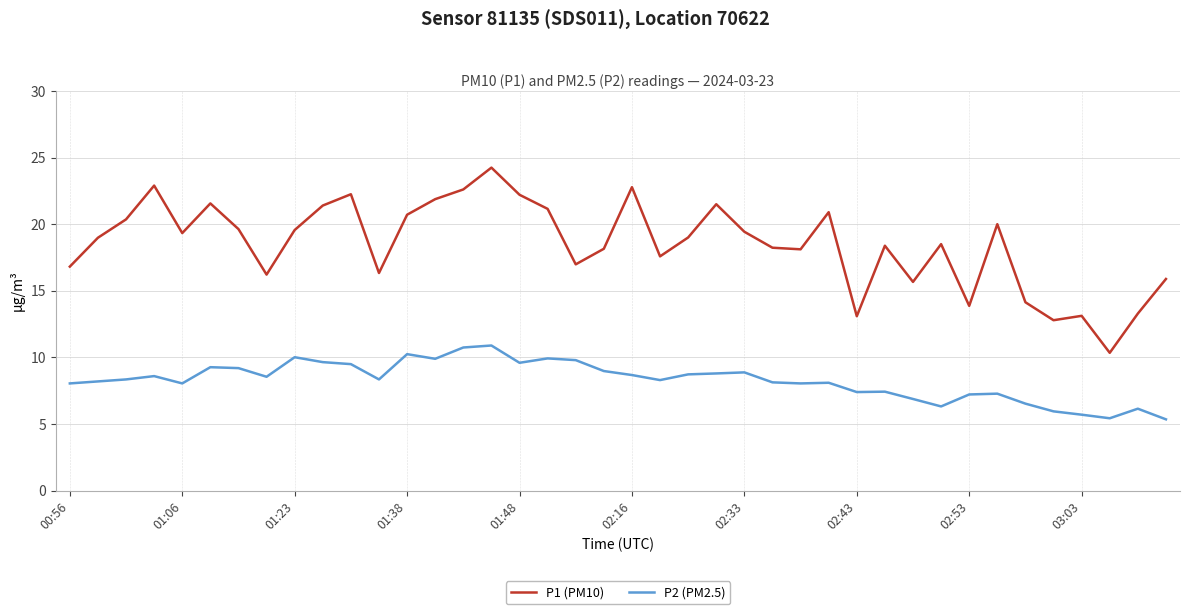

What is the greatest value displayed?

24.3